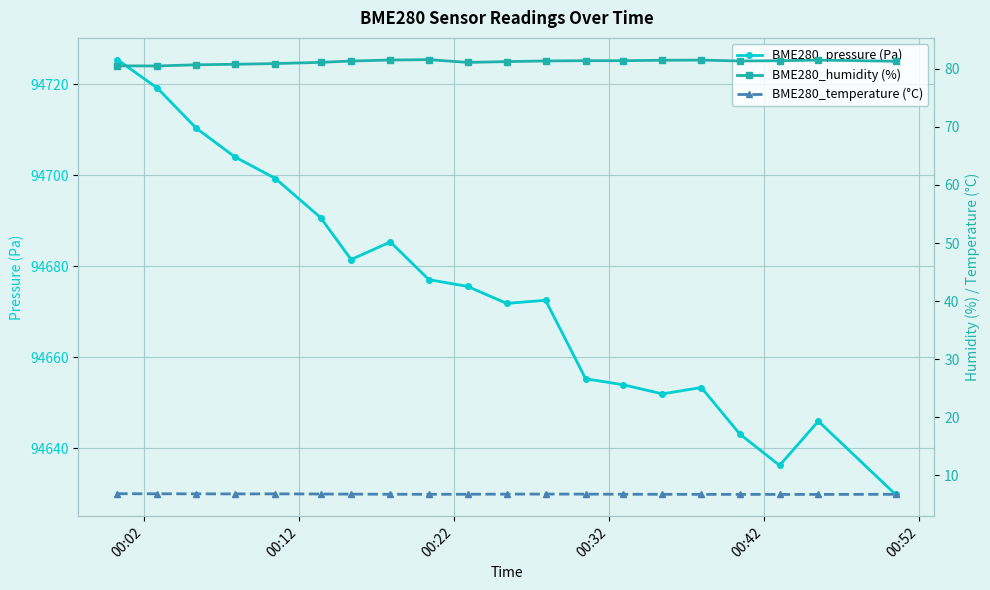

What is the highest value of the BME280_pressure (Pa) series?

94725.4